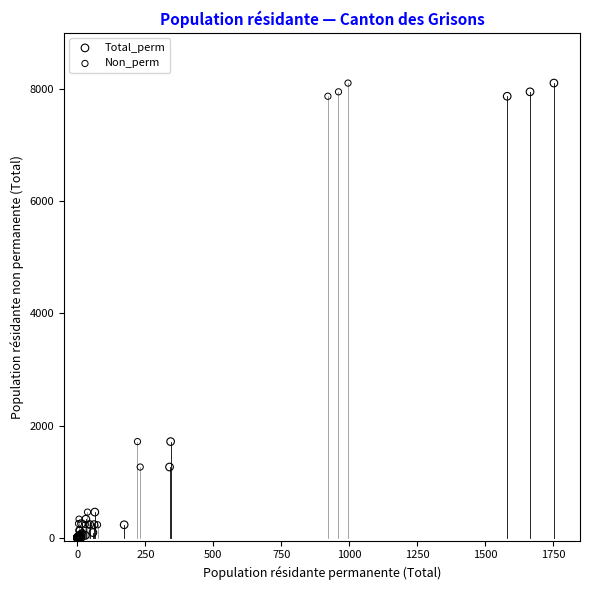

What are all the series names shown in the legend?

Total_perm, Non_perm